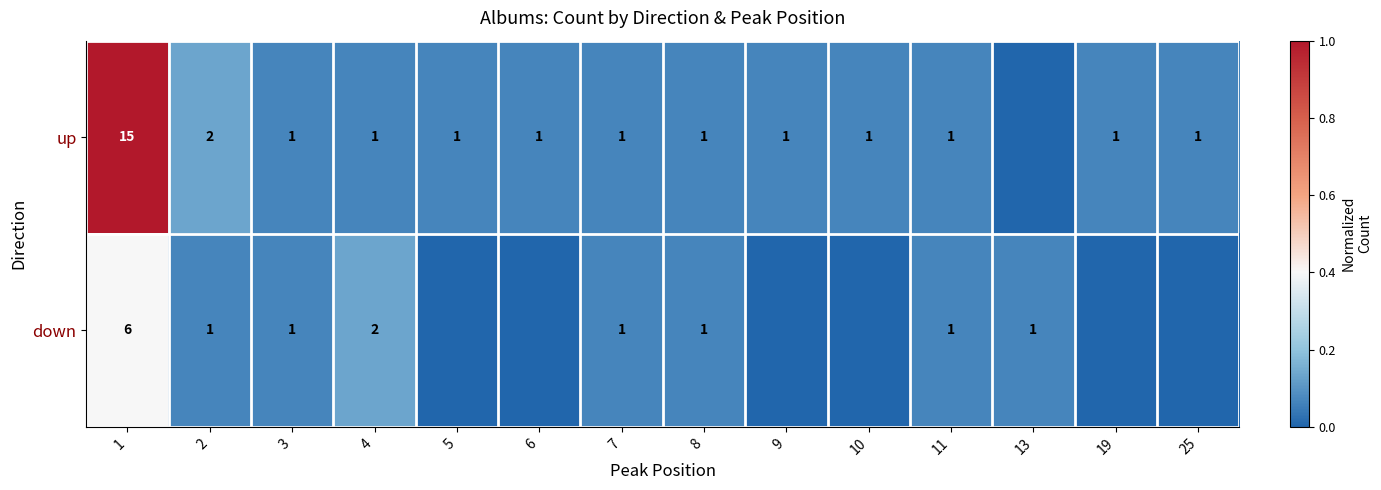

Is it true that up equals 0 at 7?

False